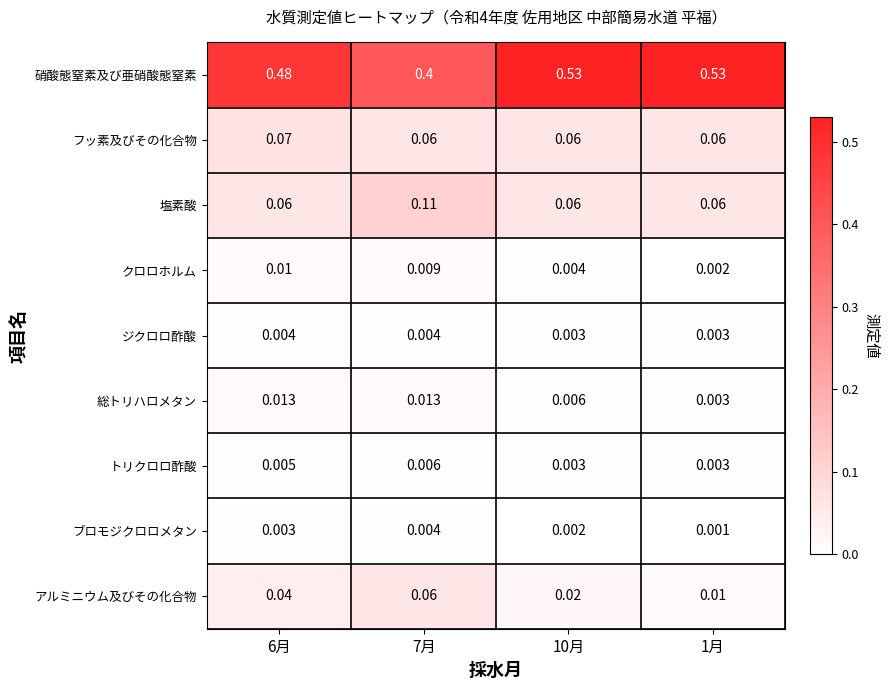

Which series changed the most between 10月 and 1月?

アルミニウム及びその化合物